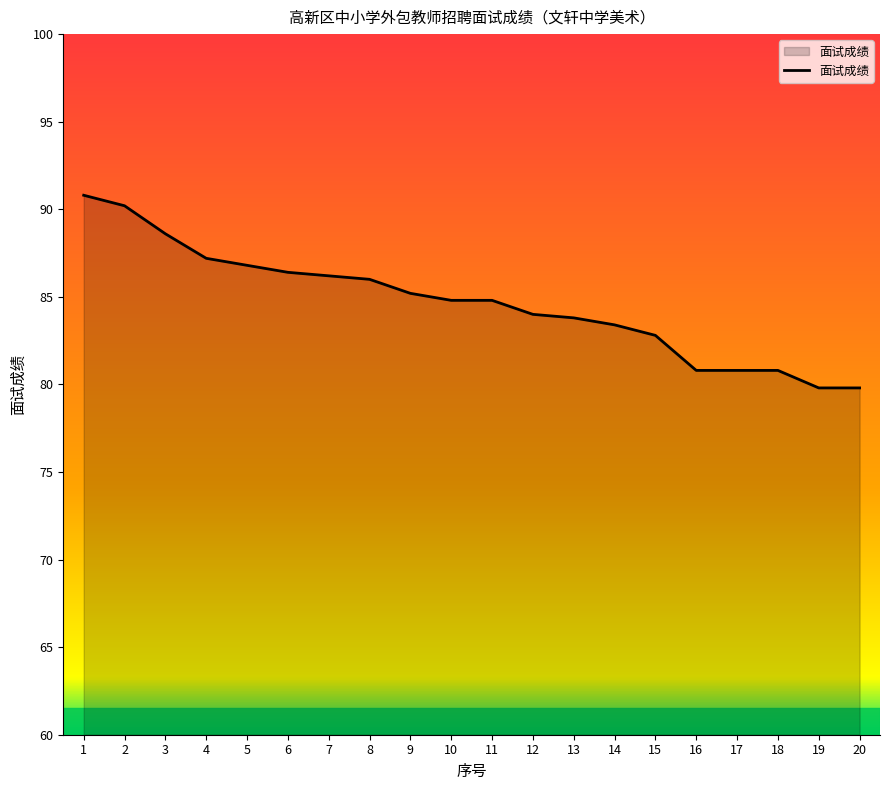

Reading left to right, what are all the values shown in this chart?

90.8	90.2	88.6	87.2	86.8	86.4	86.2	86.0	85.2	84.8	84.8	84.0	83.8	83.4	82.8	80.8	80.8	80.8	79.8	79.8